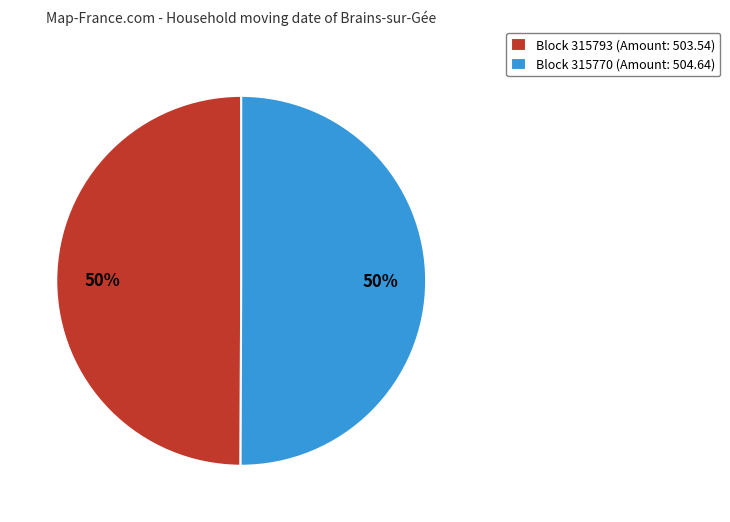

How many segments does this pie chart have?

2